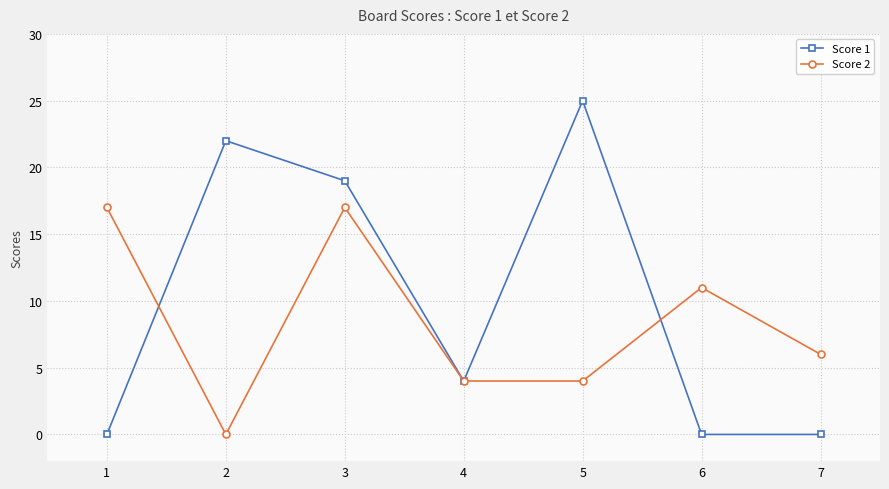

Where do Score 2 and Score 1 first cross each other?

1 and 2